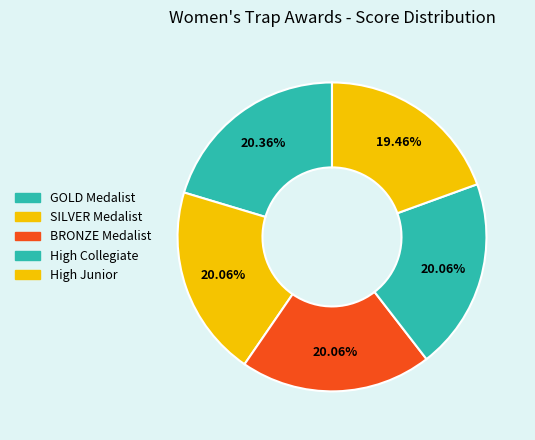

Is High Collegiate the majority of the pie?

No